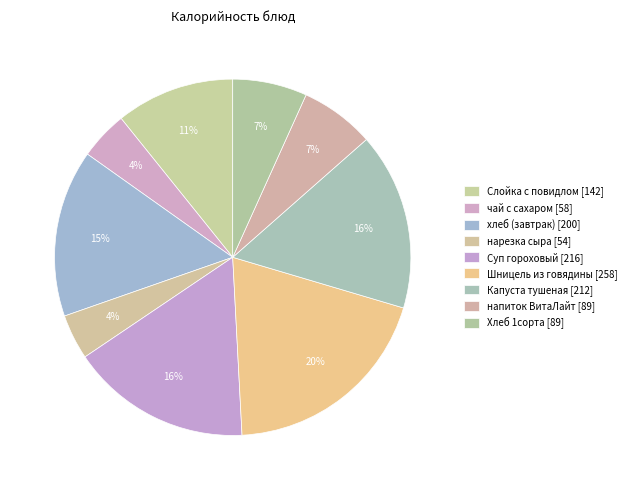

How many segments does this pie chart have?

9